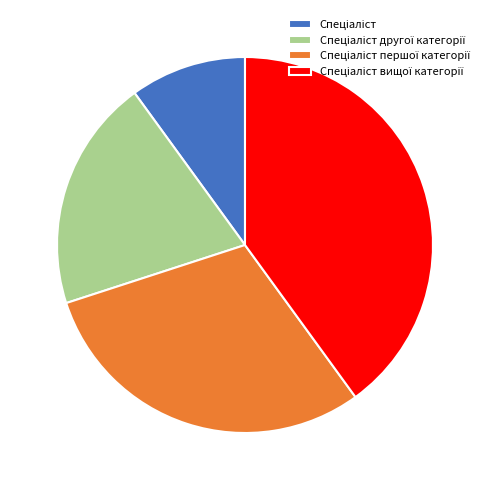

Is there any slice that represents more than half of the pie?

No